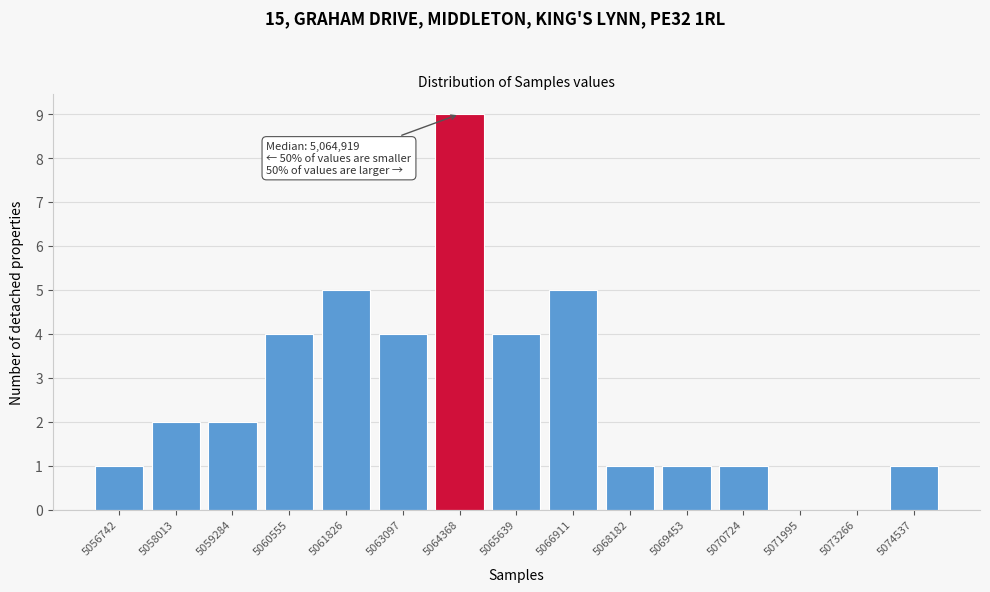

Reading right to left, transcribe all the data shown in this chart.

5074537=1	5073266=0	5071995=0	5070724=1	5069453=1	5068182=1	5066911=5	5065639=4	5064368=9	5063097=4	5061826=5	5060555=4	5059284=2	5058013=2	5056742=1